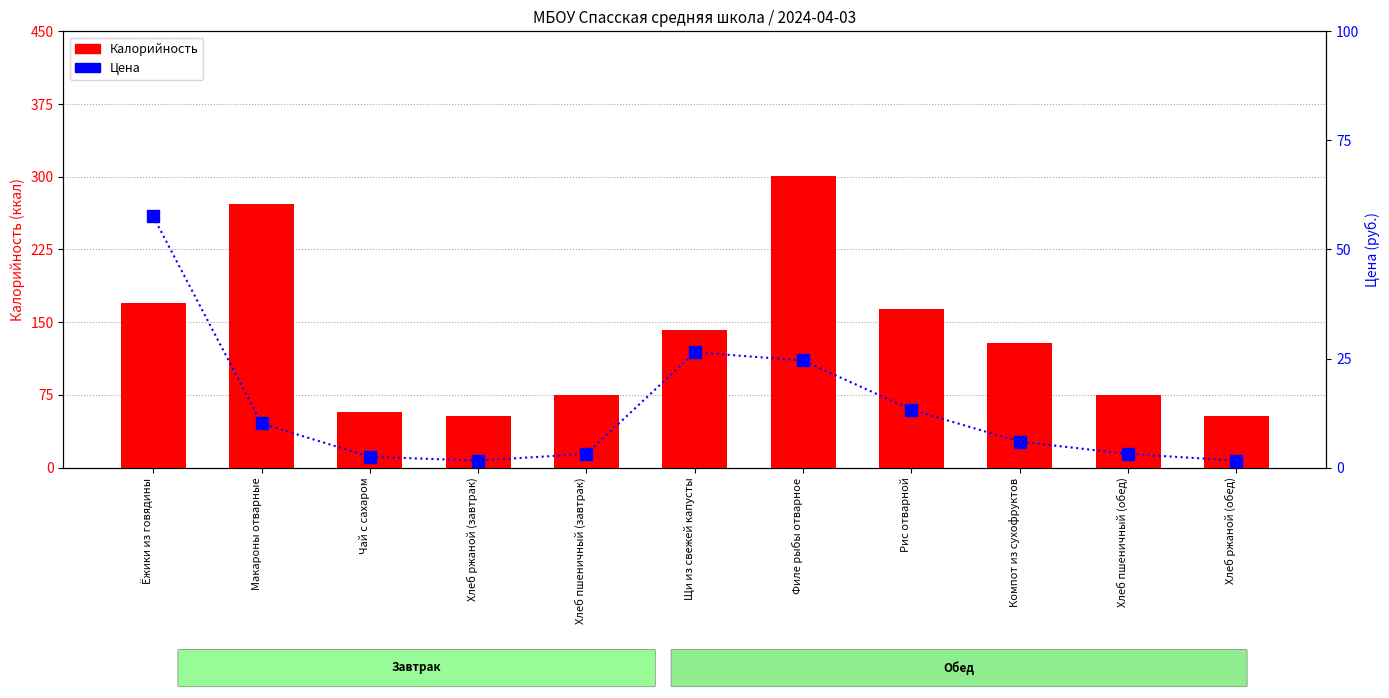

Which has a higher value, Ёжики из говядины or Рис отварной?

Ёжики из говядины